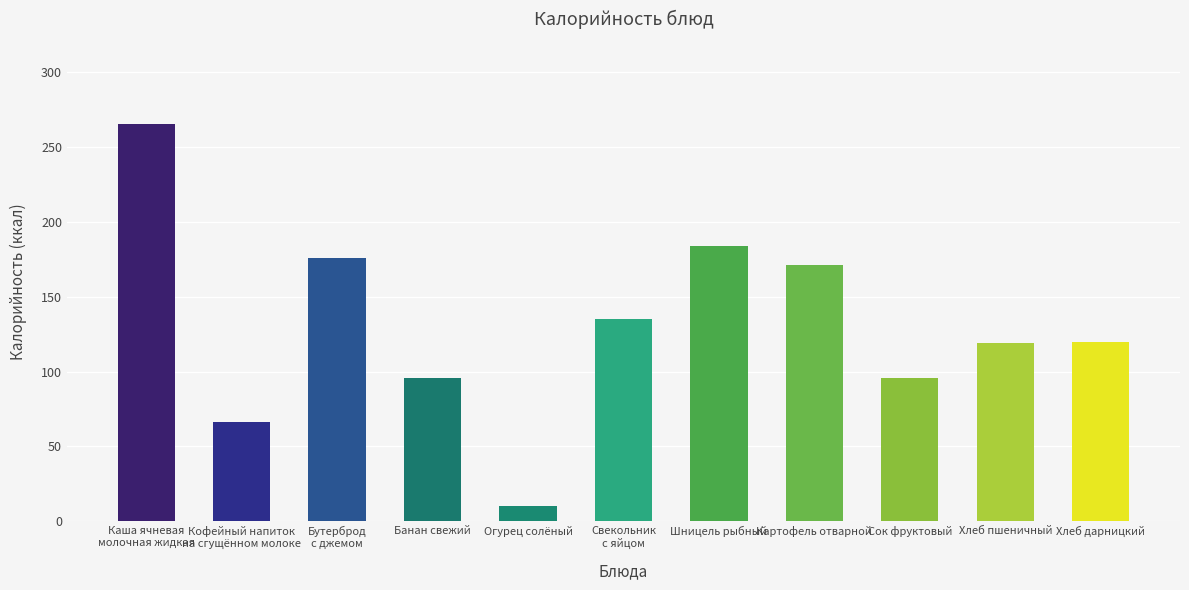

What is the difference between the second highest and minimum values?

174